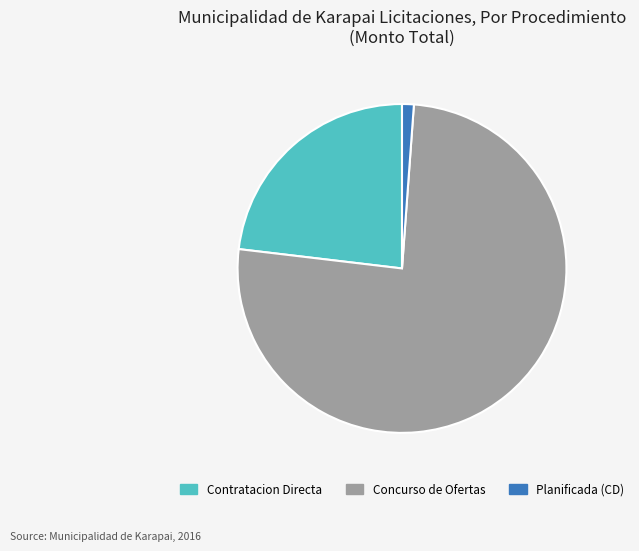

What is the largest slice in the pie chart?

Concurso de Ofertas